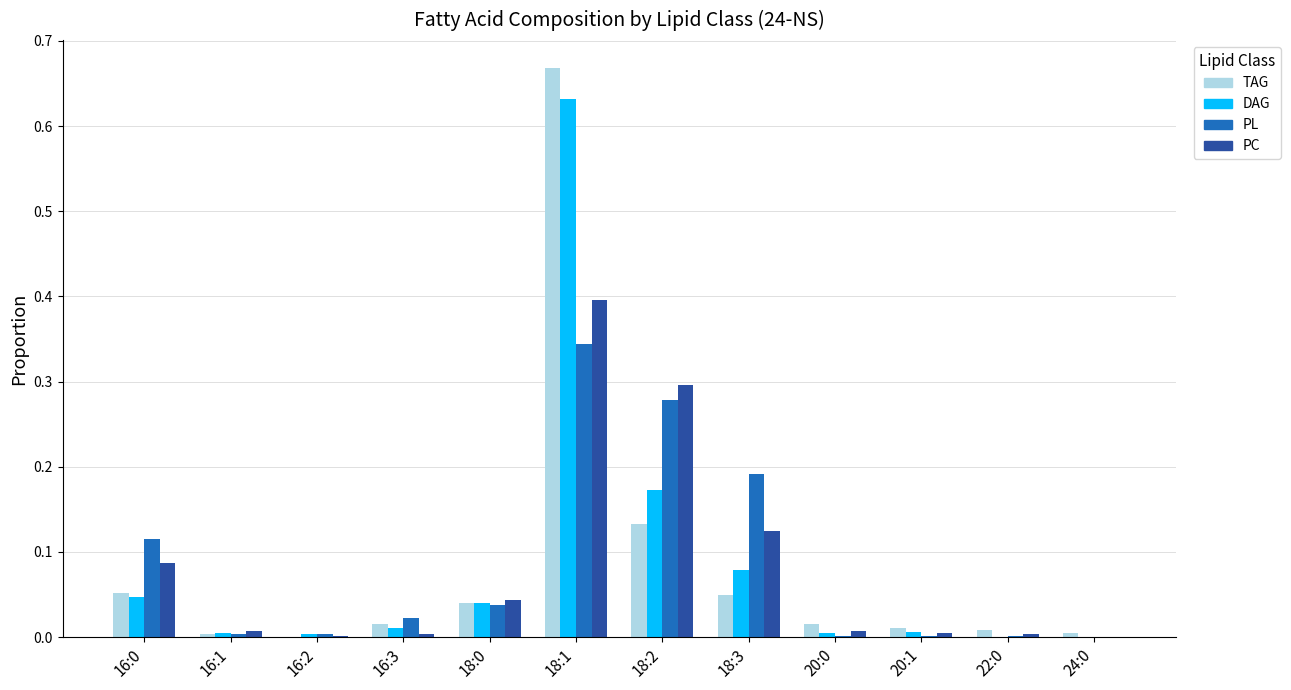

What is the sum of the PC values at 18:2 and 16:0?

0.4